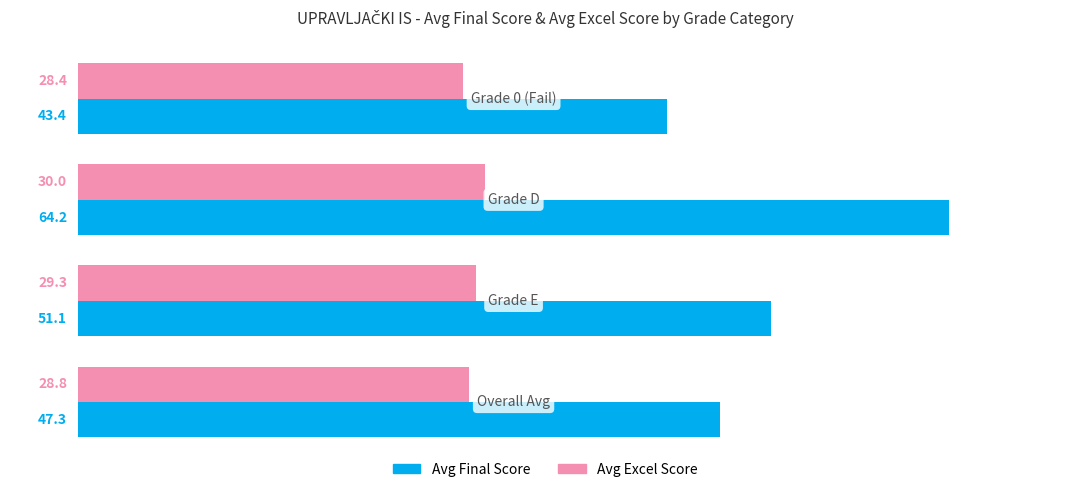

What is the maximum value shown in the chart?

64.2